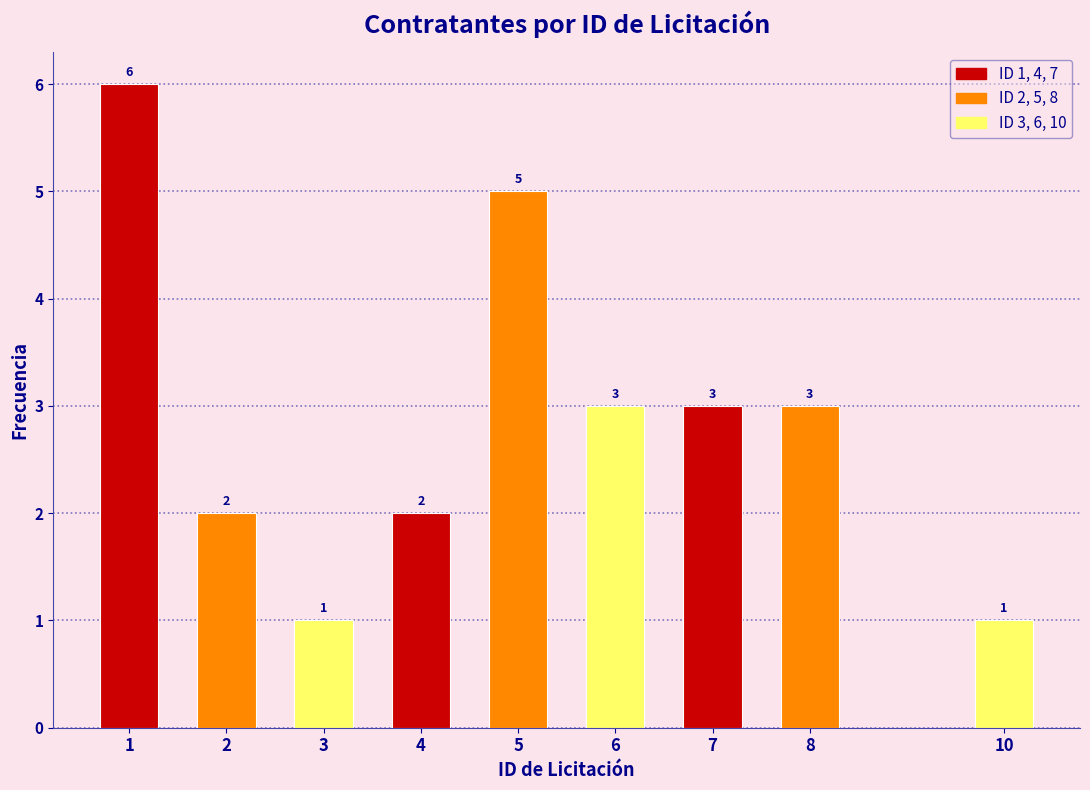

Reading left to right, what are all the values shown in this chart?

1=6	2=2	3=1	4=2	5=5	6=3	7=3	8=3	10=1